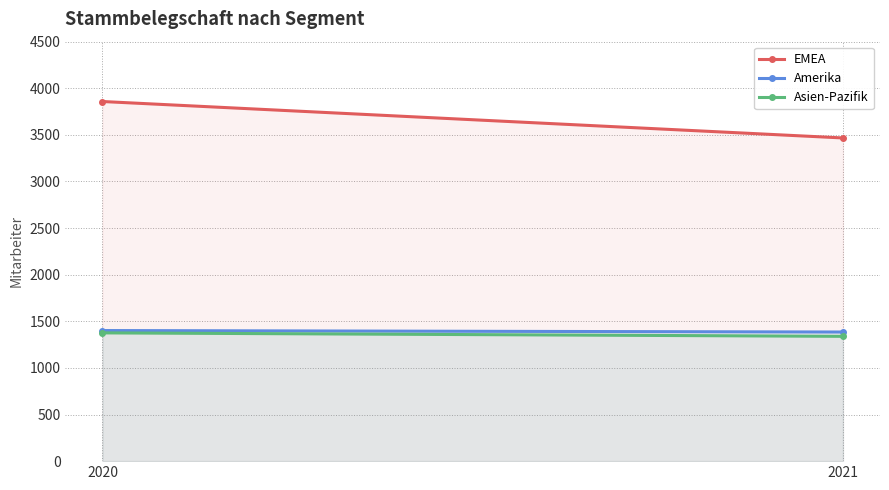

Rank the series at 2020 from lowest to highest value.

Asien-Pazifik, Amerika, EMEA